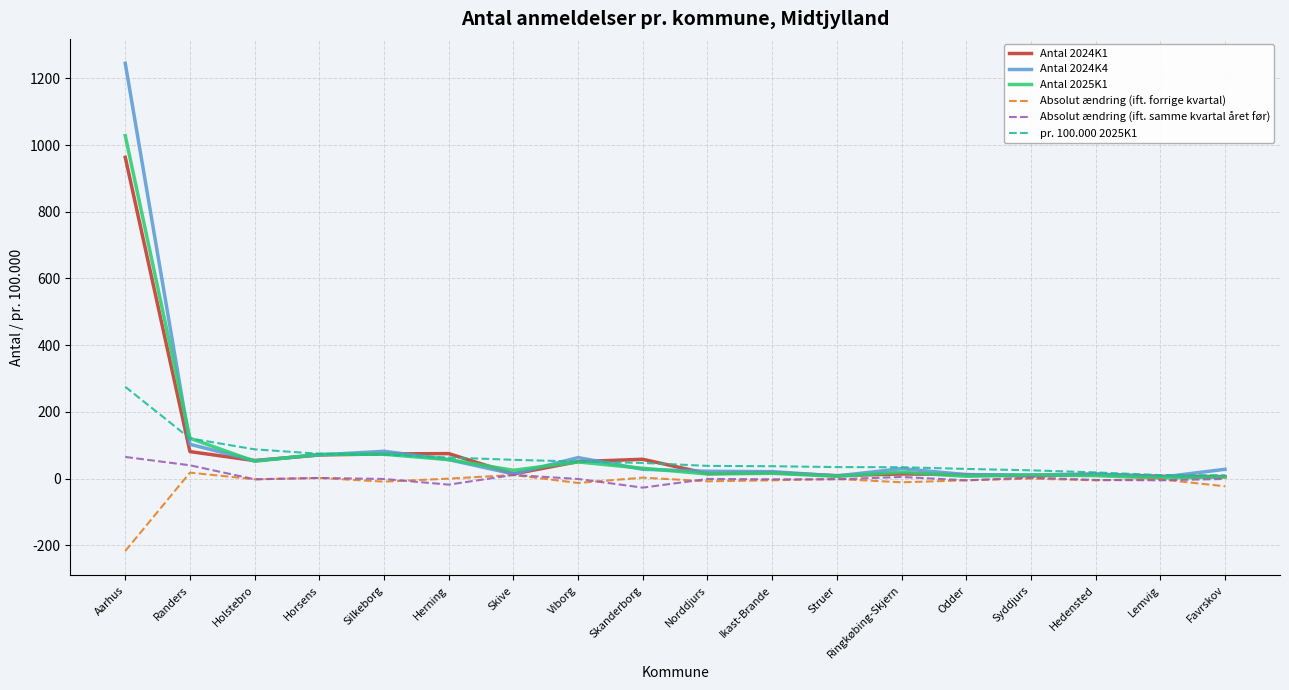

What is the greatest value displayed?

1245.0